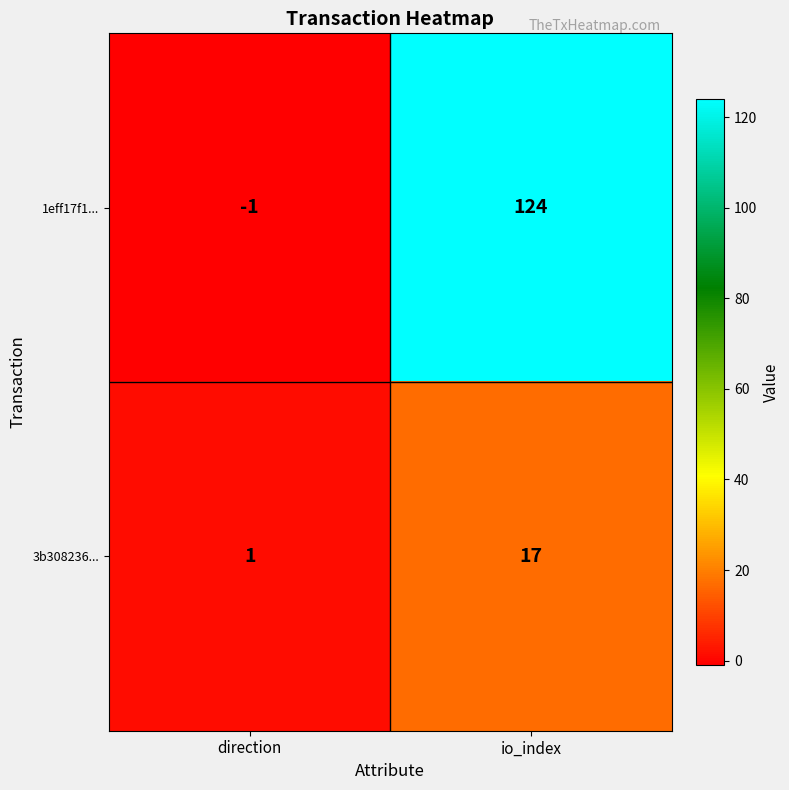

Between direction and io_index, which series saw the biggest shift?

1eff17f1...